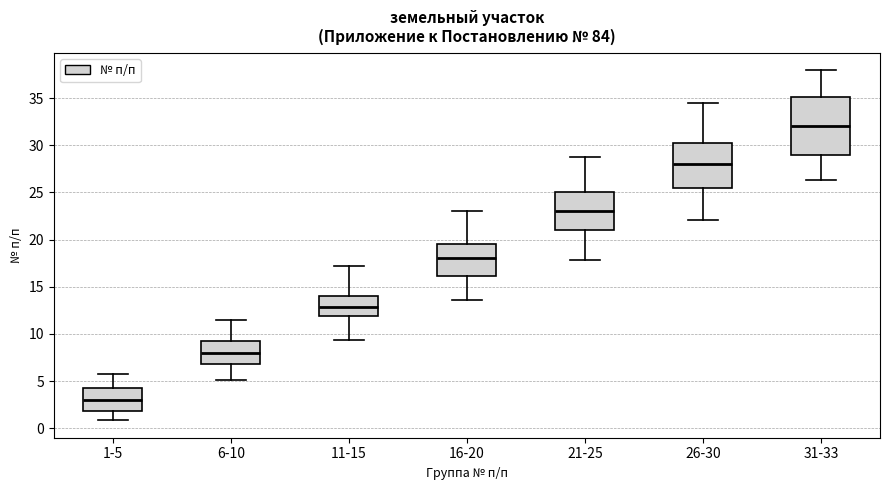

Where is the lower edge of the box for 6-10 on the y-axis? The values are not printed on the chart, so give them approximately, as read against the axis.

7.0